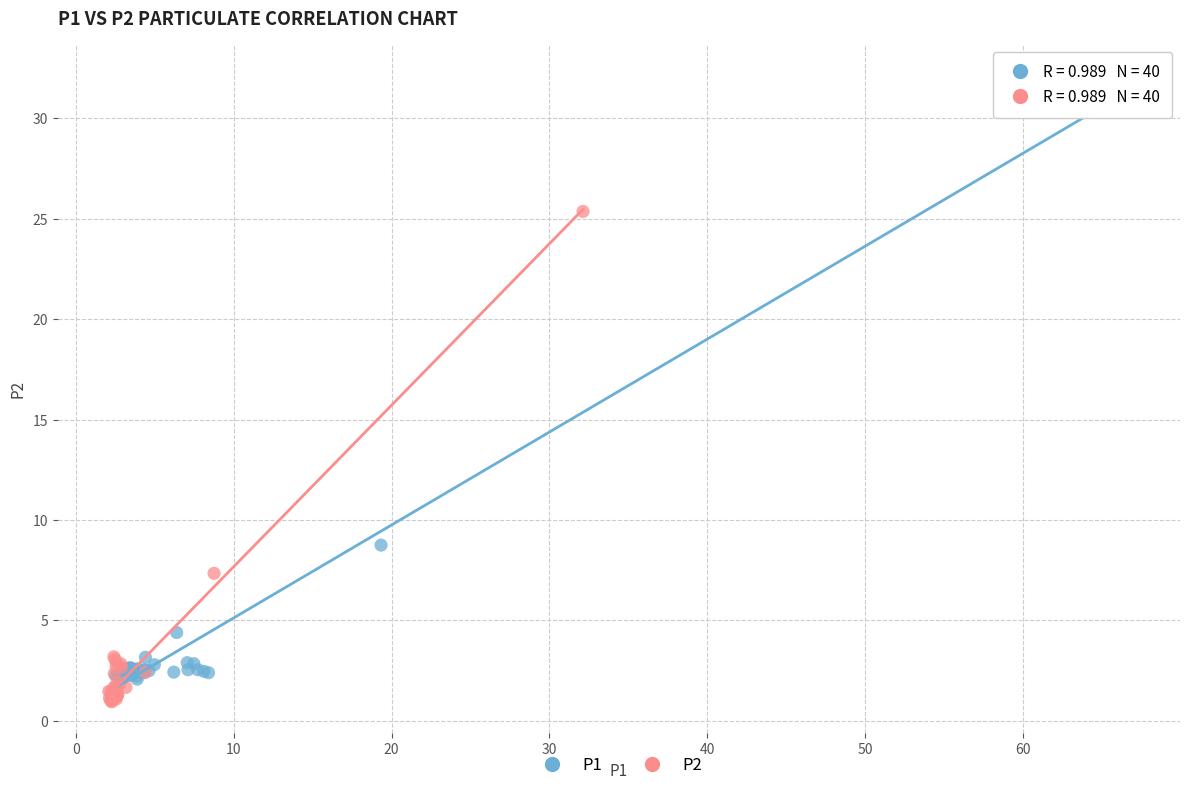

Which series reaches the maximum Y coordinate?

P1